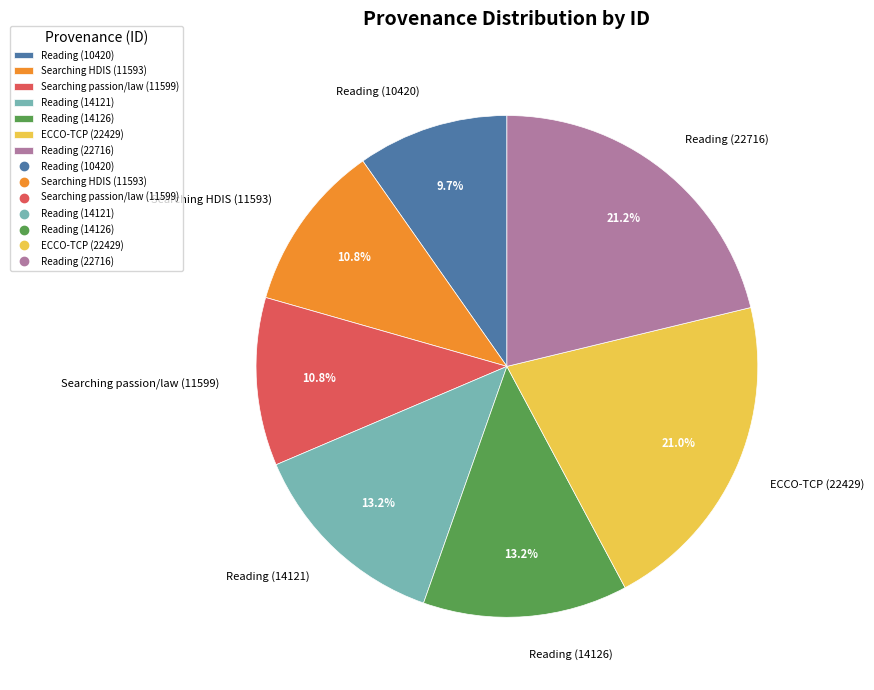

Is it true that Searching HDIS (11593) is 1% of the pie?

False